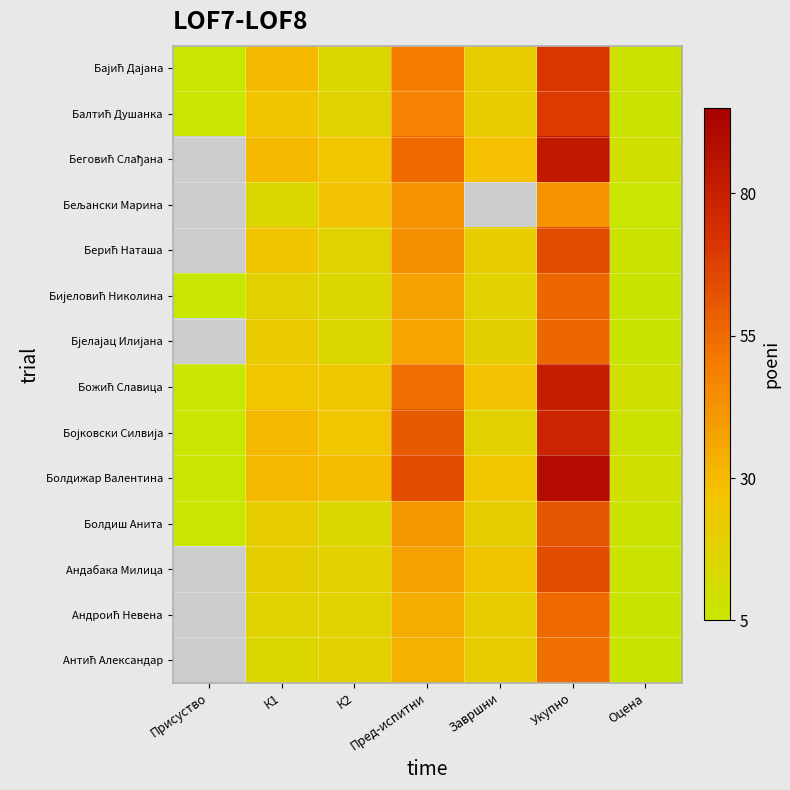

What is the spread (max minus min) of values at К1?

15.0